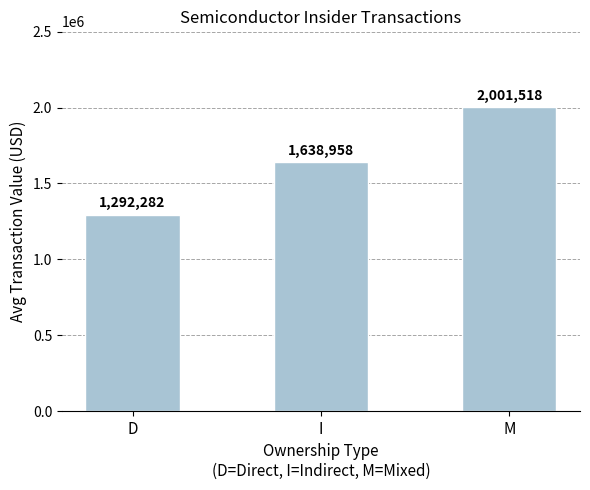

Approximately how many times larger is the value at M compared to I?

1.2